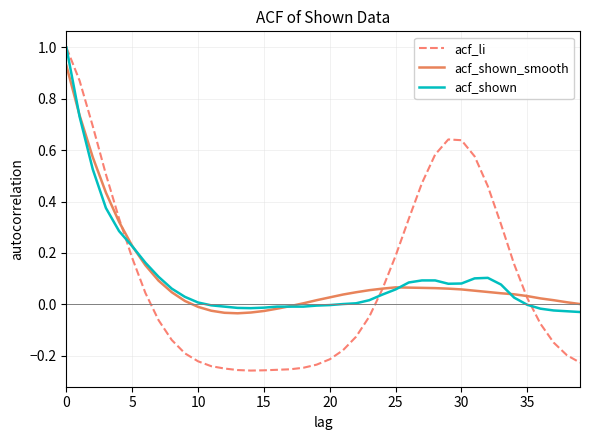

Which series has the largest range (max minus min)?

acf_li